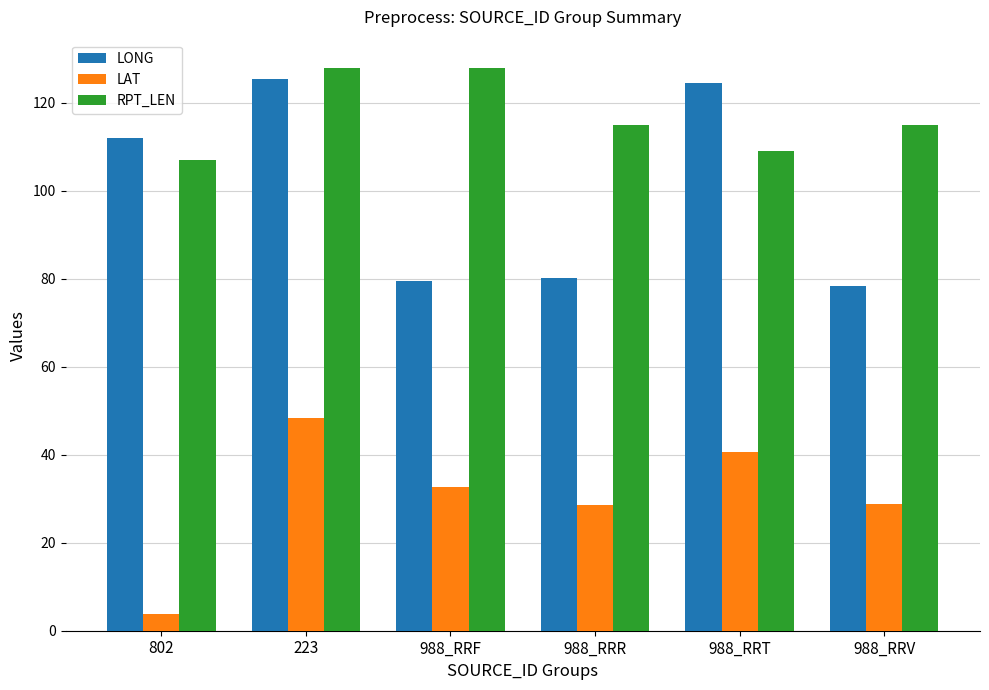

True or false: RPT_LEN has a value of 115.0 at 988_RRR.

True